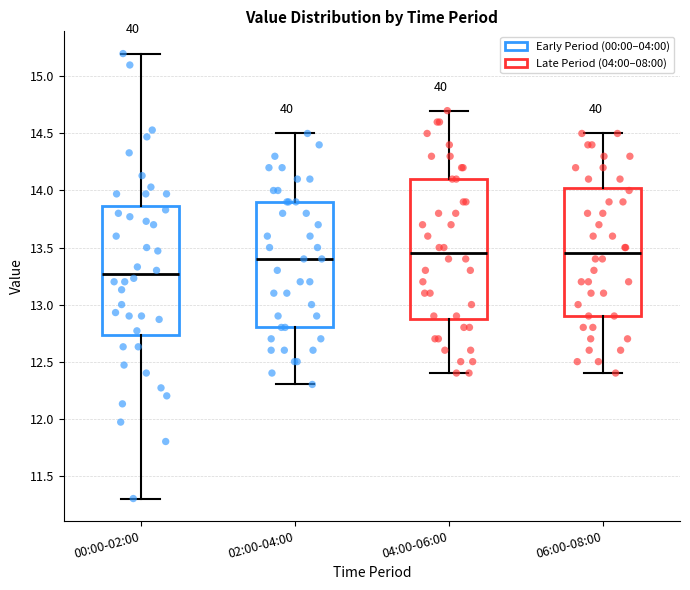

Which box is the tallest, from its lower edge to its upper edge?

04:00-06:00